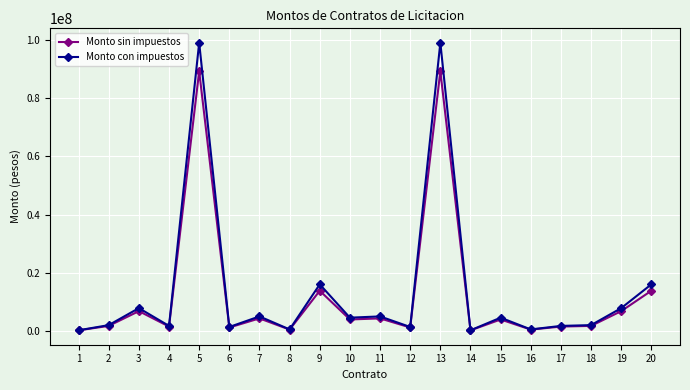

What is the value of the Monto con impuestos point at the 3rd from the left?

7782032.8